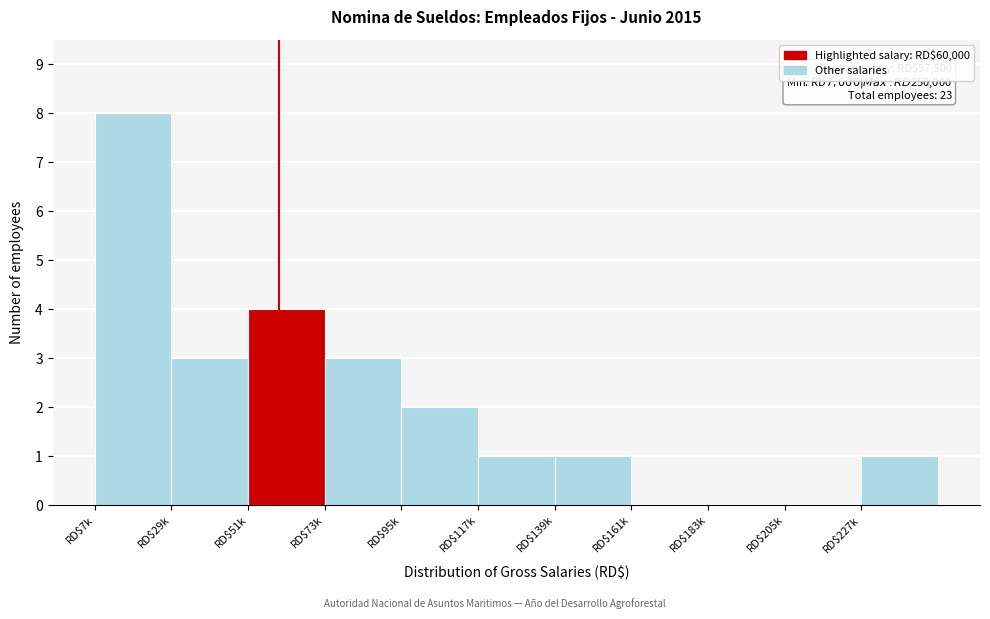

At which category does the chart reach its peak across all series?

RD$7k